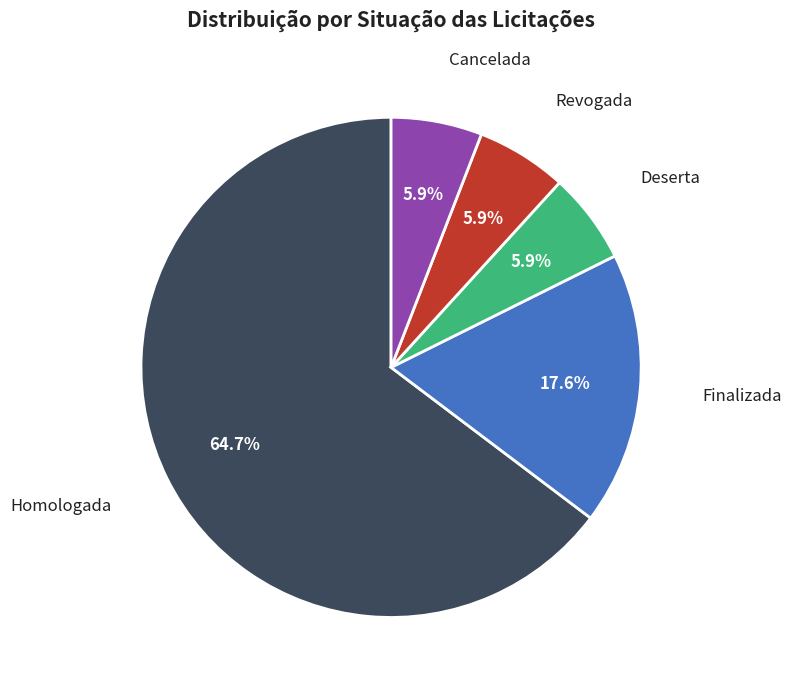

Is there any slice that represents more than half of the pie?

Yes